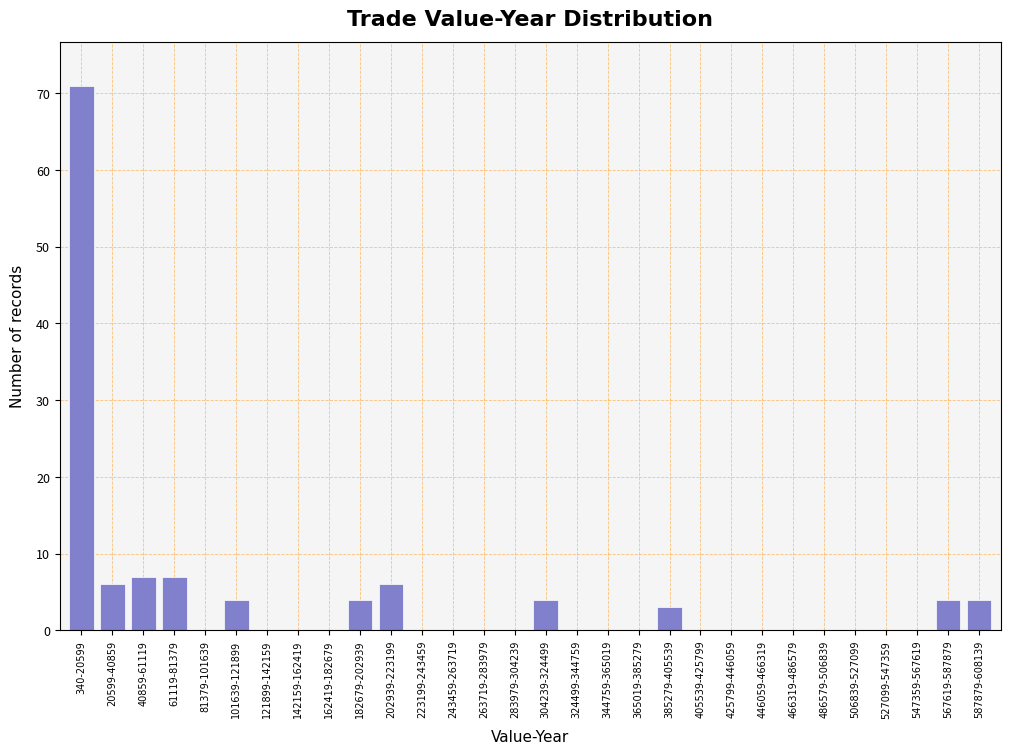

Reading right to left, what are all the values shown in this chart?

587879-608139=4	567619-587879=4	547359-567619=0	527099-547359=0	506839-527099=0	486579-506839=0	466319-486579=0	446059-466319=0	425799-446059=0	405539-425799=0	385279-405539=3	365019-385279=0	344759-365019=0	324499-344759=0	304239-324499=4	283979-304239=0	263719-283979=0	243459-263719=0	223199-243459=0	202939-223199=6	182679-202939=4	162419-182679=0	142159-162419=0	121899-142159=0	101639-121899=4	81379-101639=0	61119-81379=7	40859-61119=7	20599-40859=6	340-20599=71